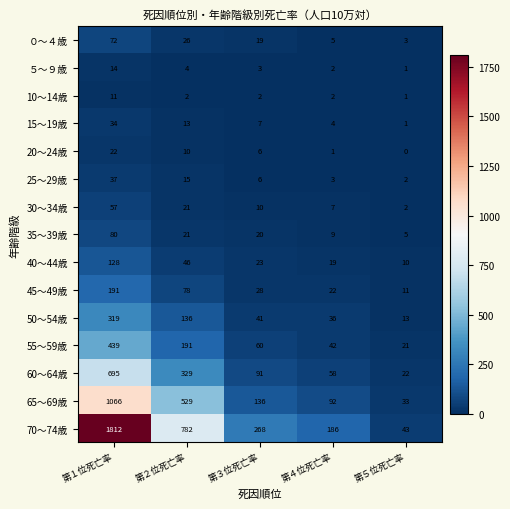

How many data points does each series have?

5